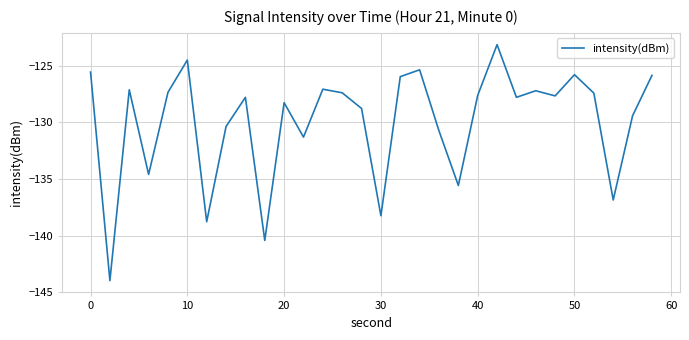

What is the difference between the maximum and minimum values?

20.8